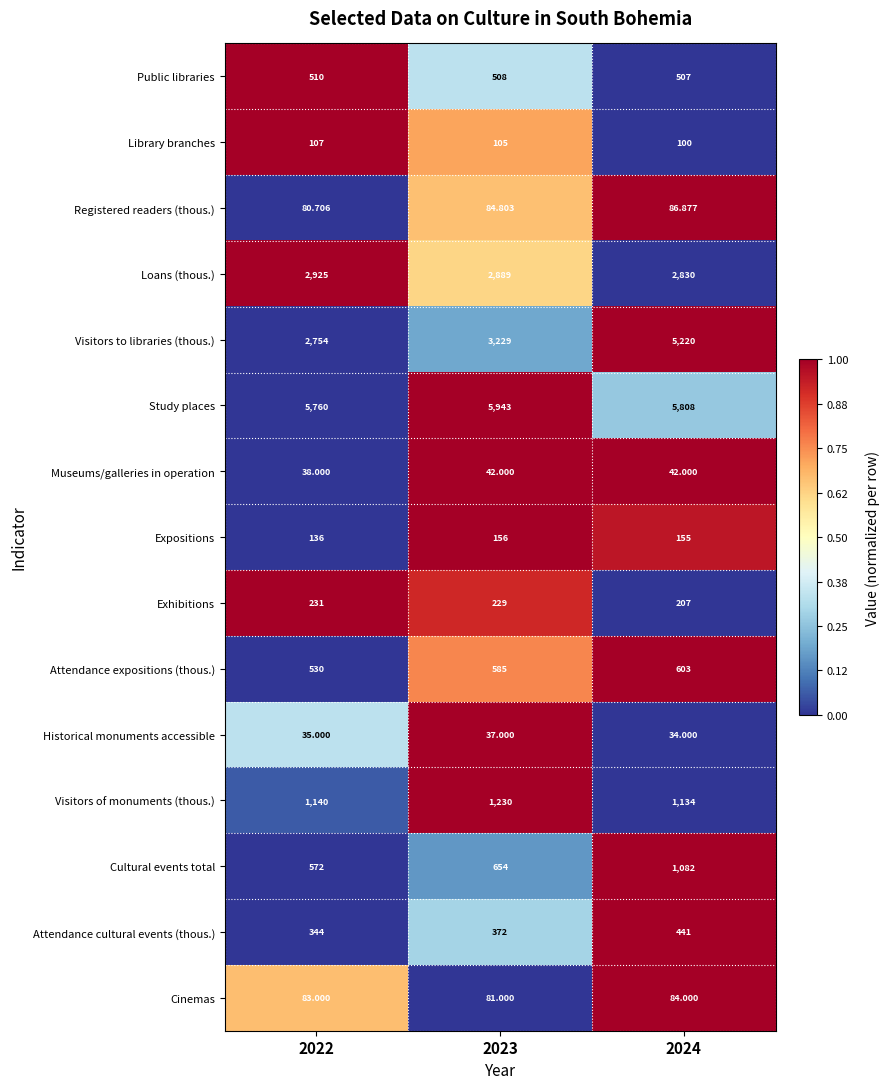

Which series has the largest total across all categories?

Study places